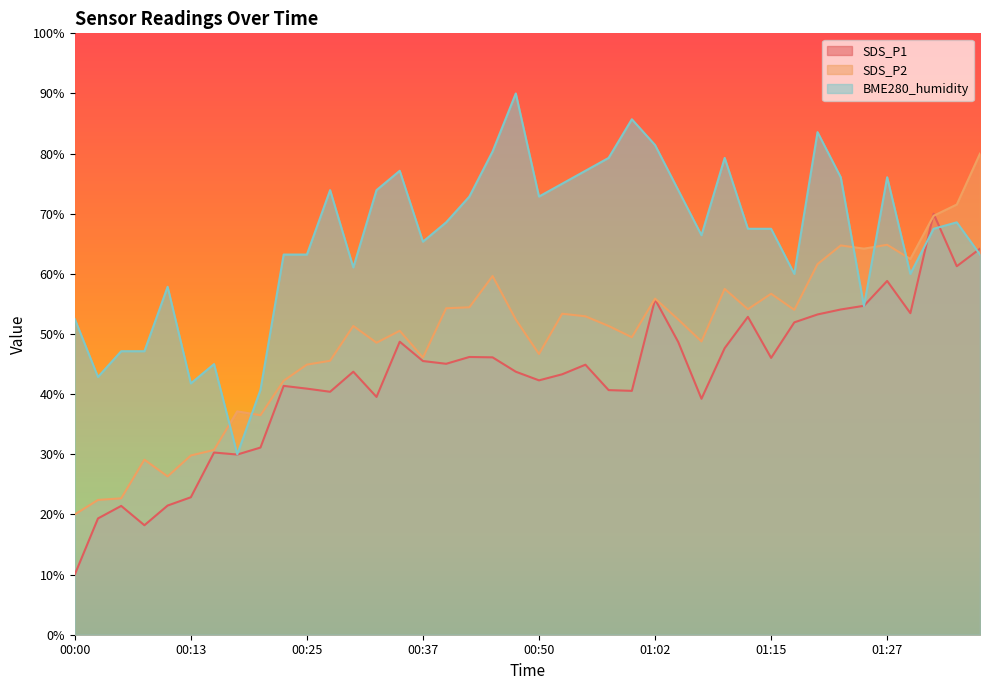

What is the difference between the highest and lowest values at 01:15?

21.5